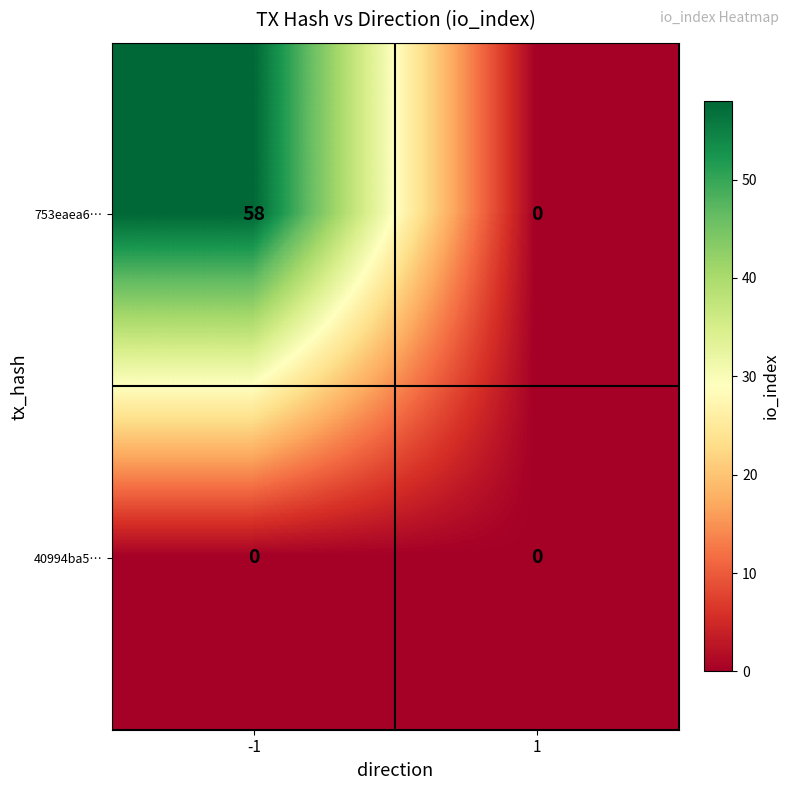

Rank the series by their maximum value, from highest to lowest.

753eaea6…, 40994ba5…